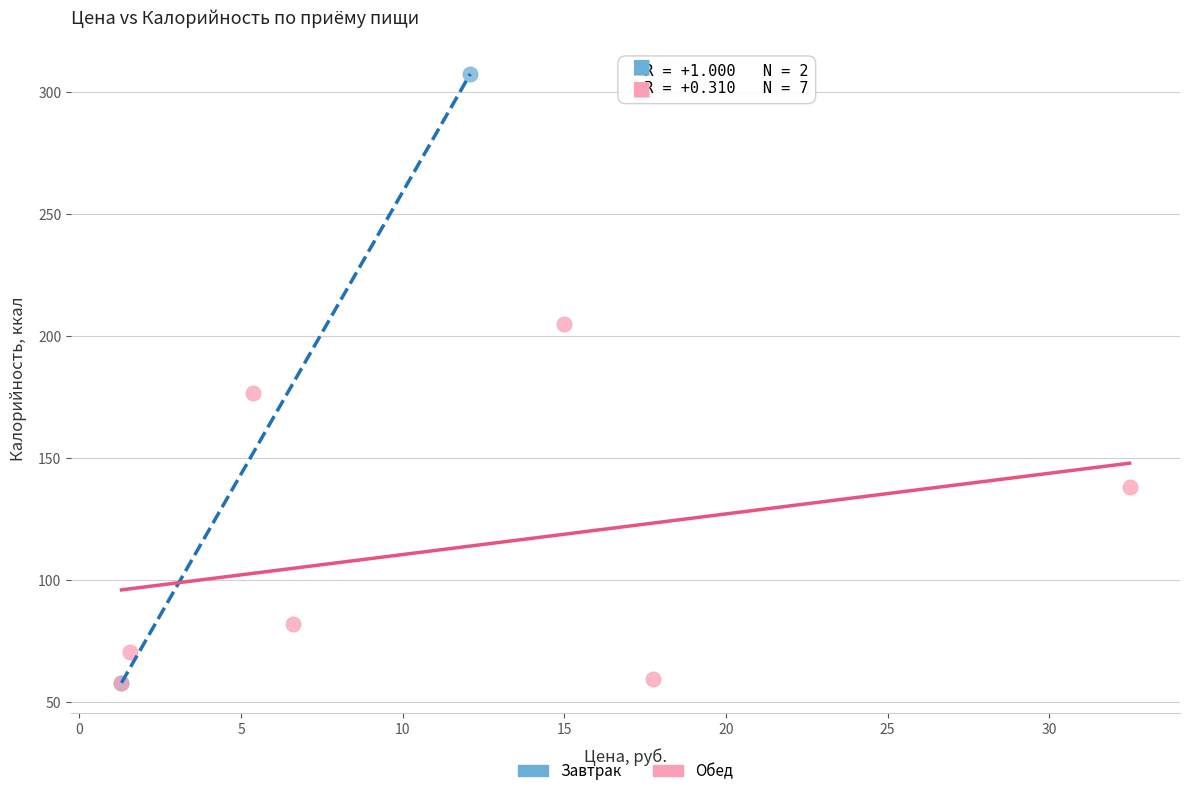

What are all the series names shown in the legend?

Завтрак, Обед